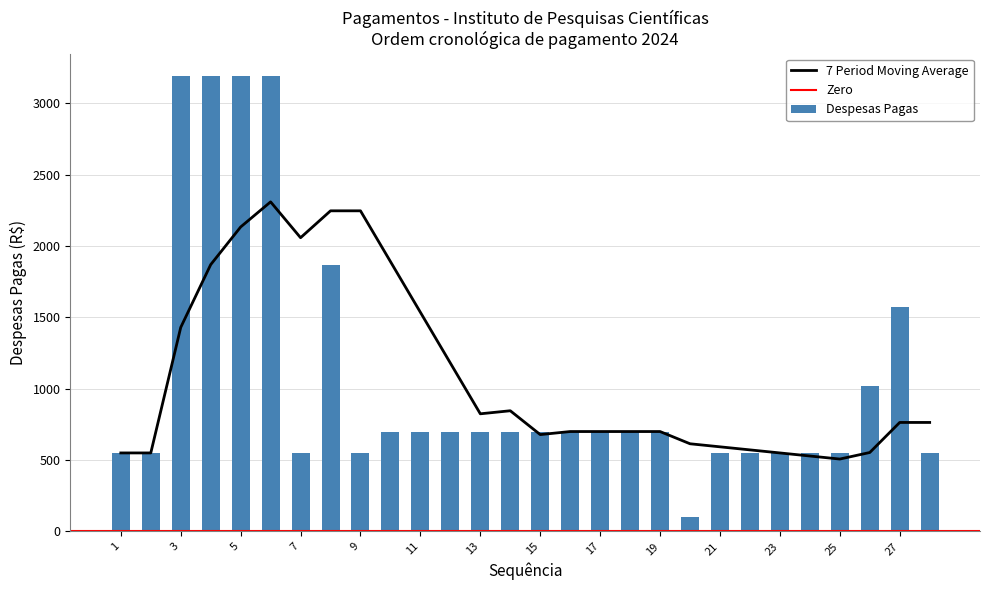

Which label corresponds to the largest value in the chart?

3